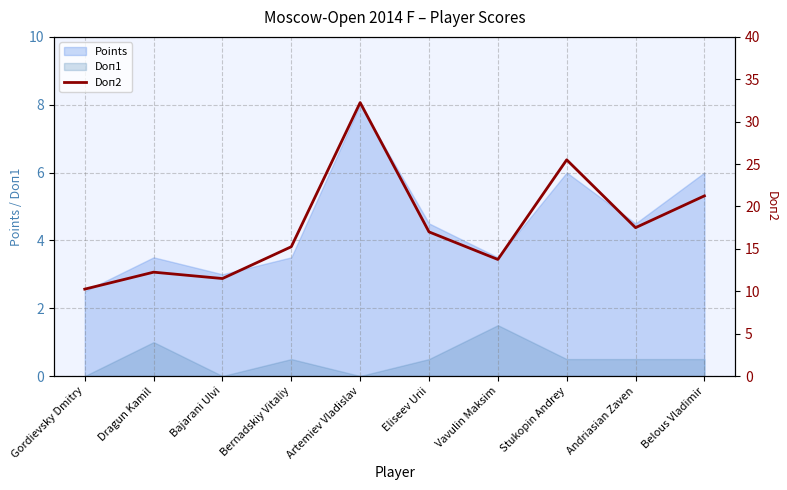

What position from the right is Eliseev Urii?

5